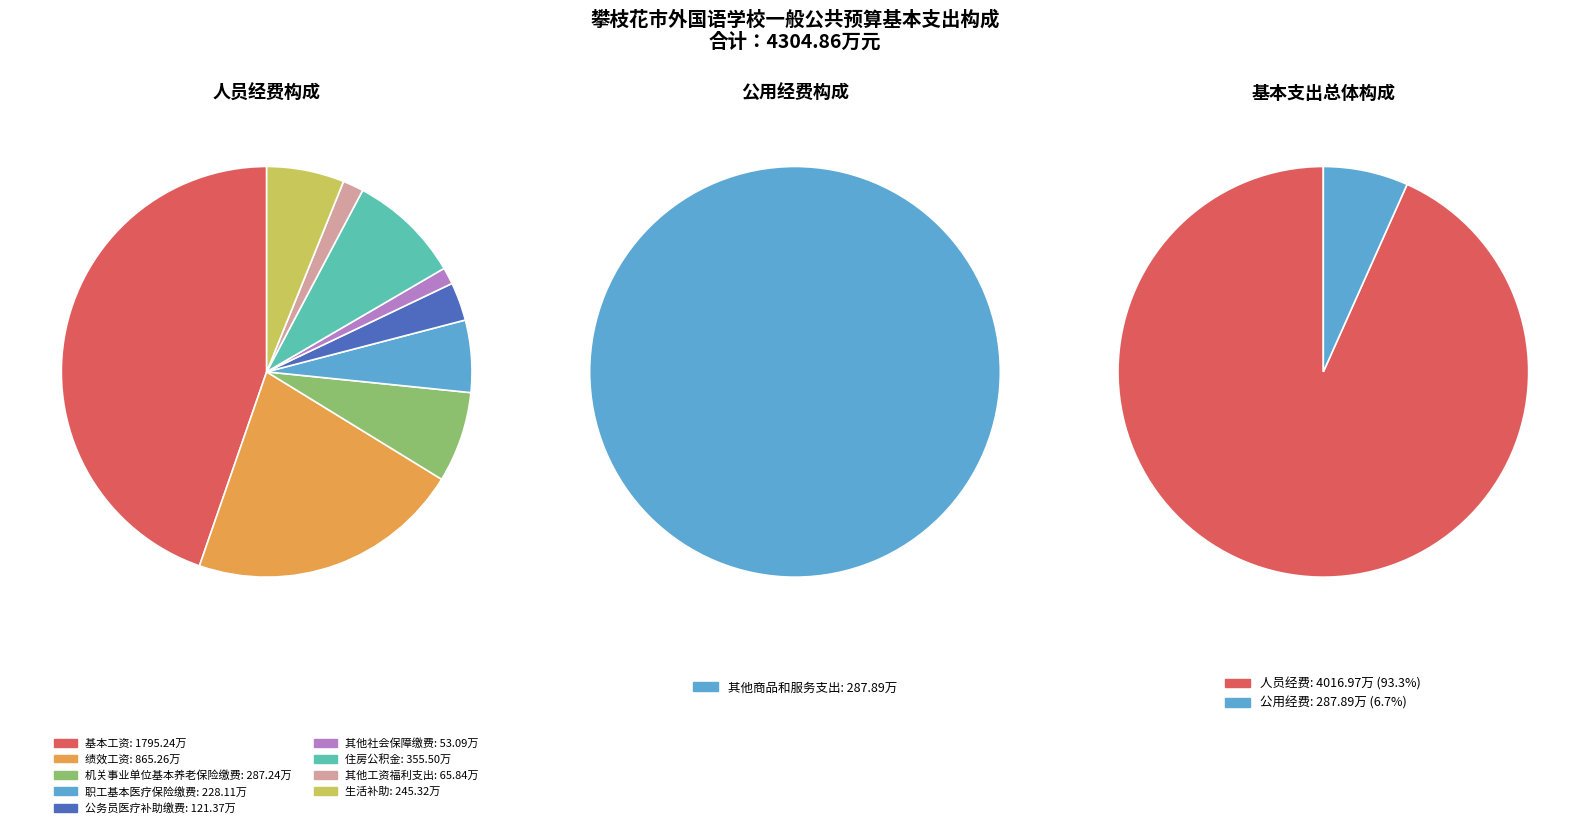

What percentage do 其他社会保障缴费 and 住房公积金 together represent?

10.2%